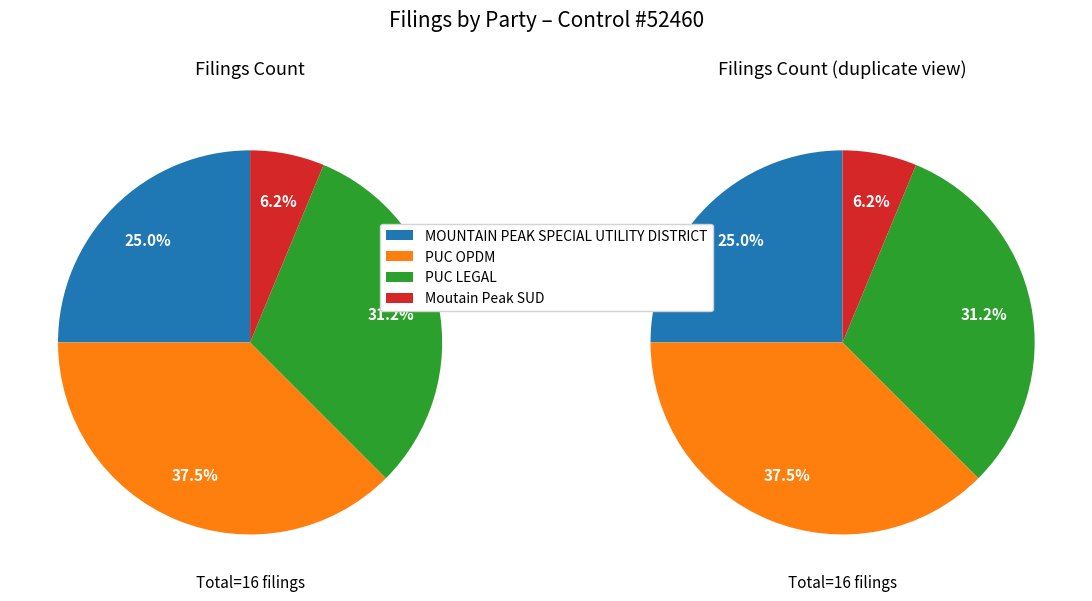

Is there a majority slice in this chart?

No